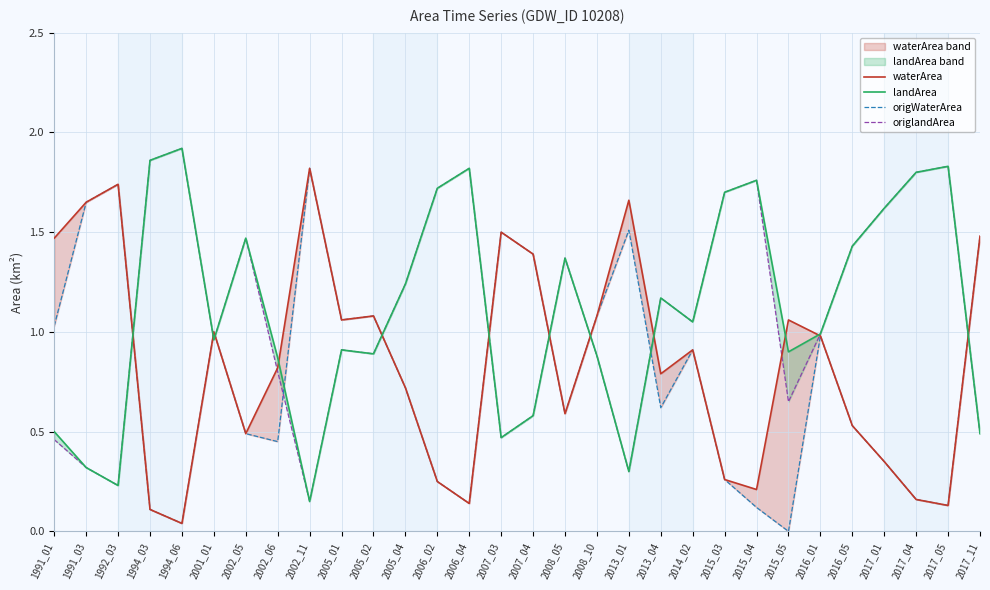

How many values in the landArea series are below 1?

15